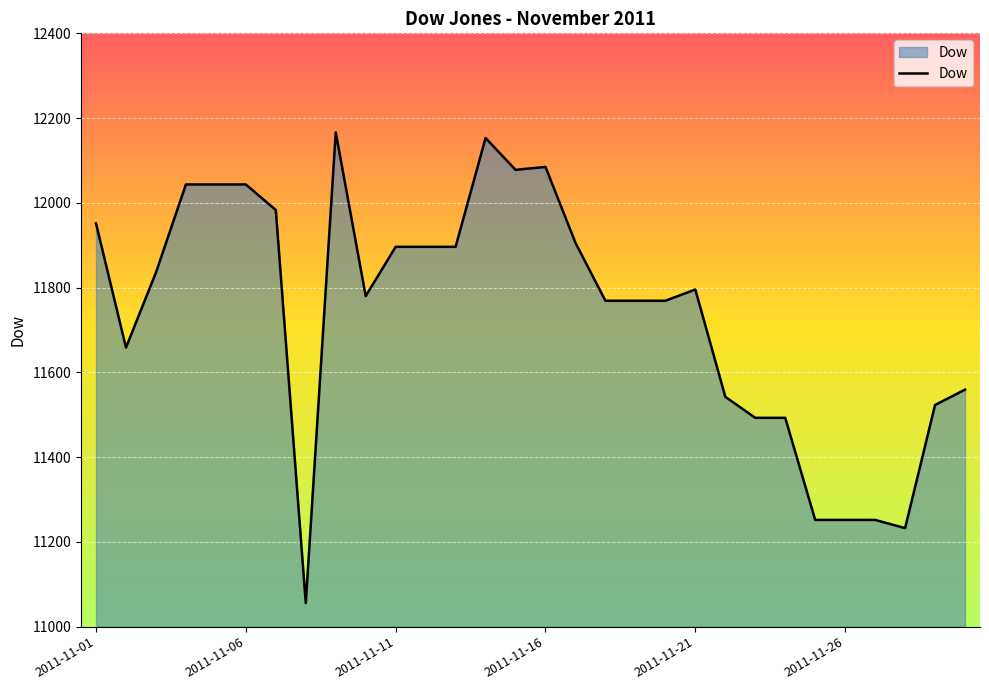

How many lines are shown in the chart?

1